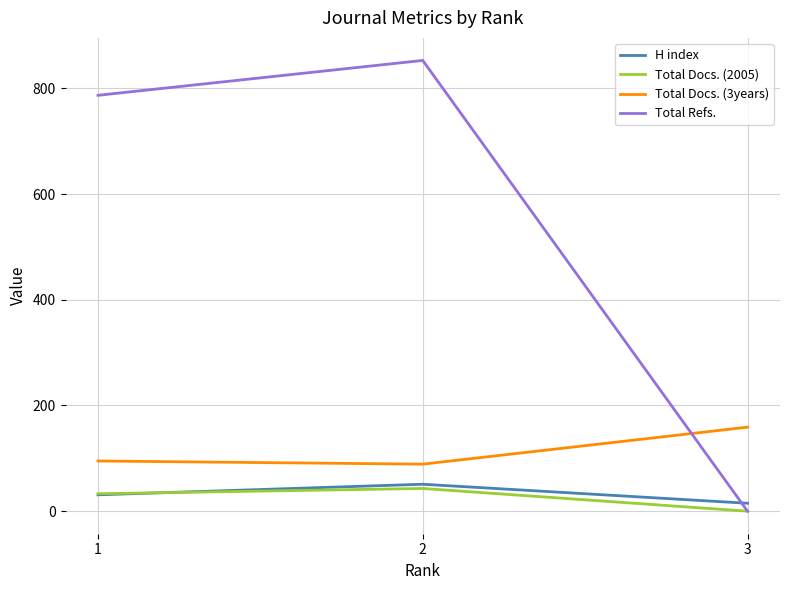

What is the maximum value shown in the chart?

853